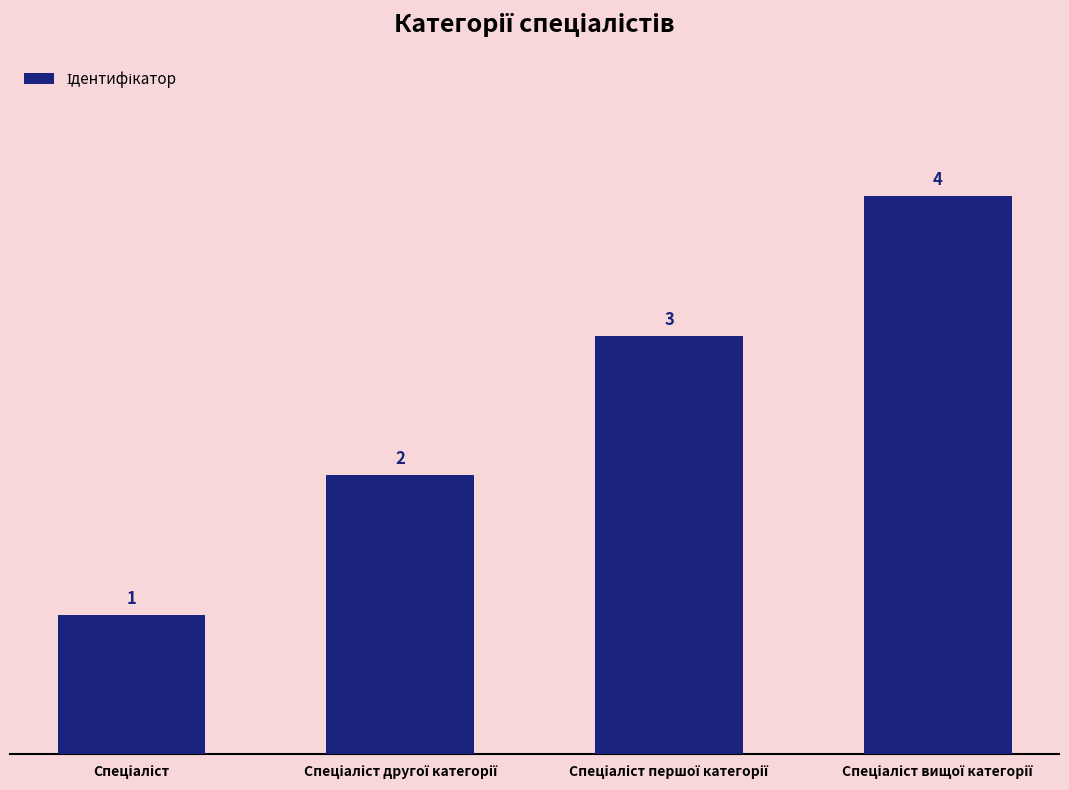

How many values are between 2 and 4?

3